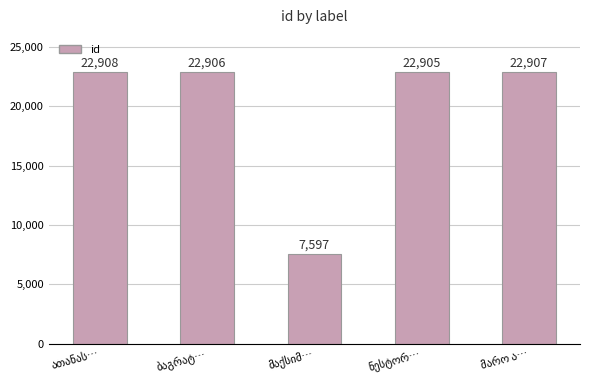

Reading right to left, transcribe all the data shown in this chart.

22907	22905	7597	22906	22908